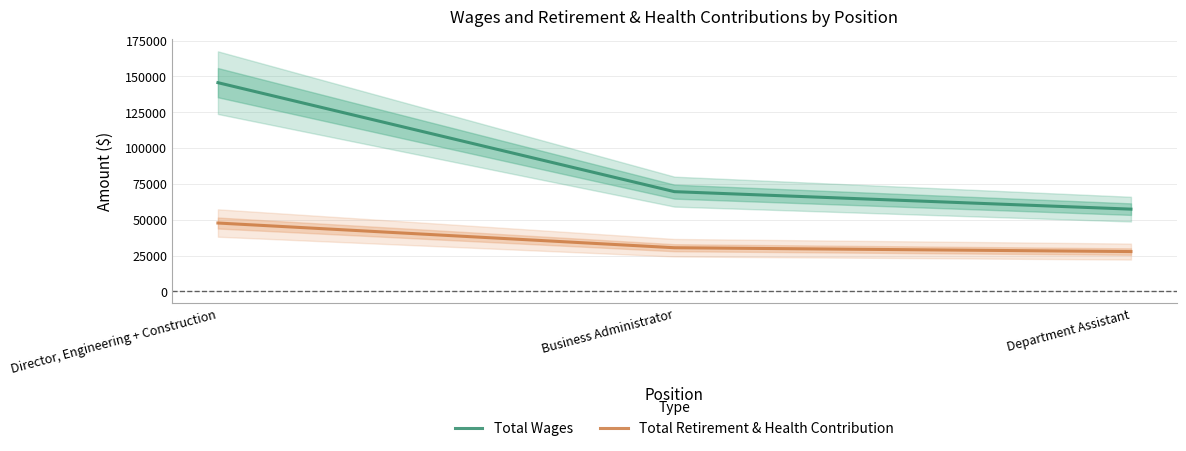

Reading left to right, transcribe all the data shown in this chart.

Total Wages: 145687.0	69649.0	57448.0
Total Retirement & Health Contribution: 47757.8	30521.2	27840.4